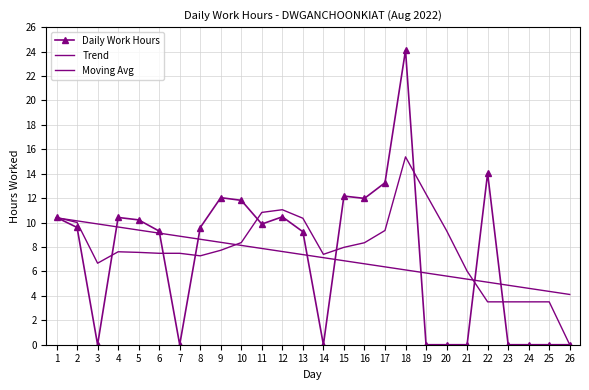

What is the value of the Trend point at the 20th from the left?

5.6